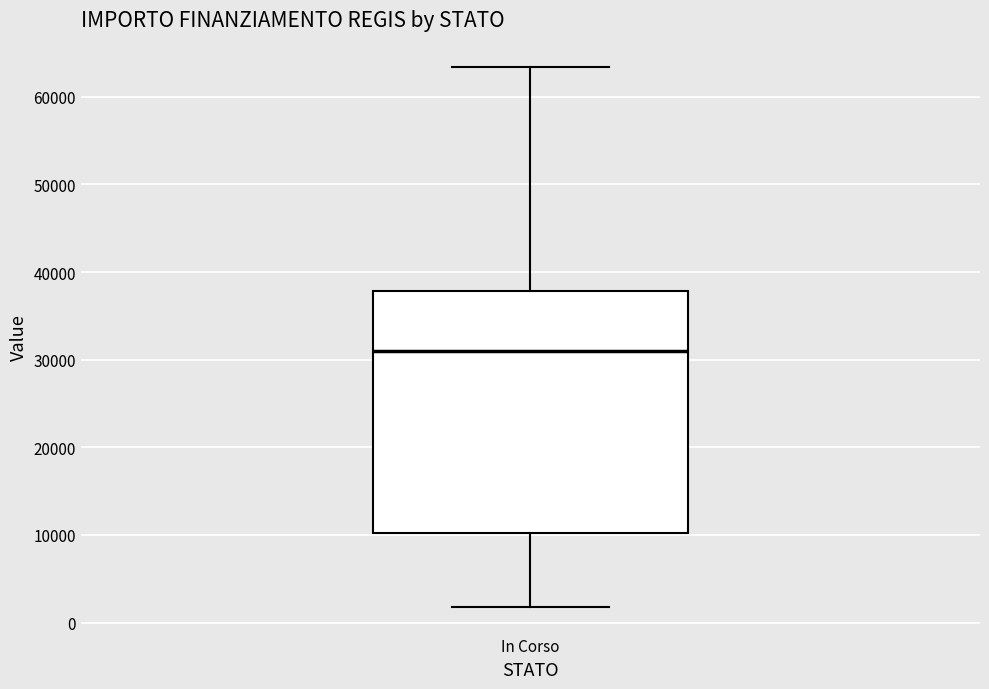

Transcribe this box plot: give where the median line is, the range the box spans, and where the two whiskers end, as read against the y-axis. The values are not printed on the chart, so give them approximately, as read against the axis.

median 31000, box 10000 to 38000, whiskers 2000 to 63000